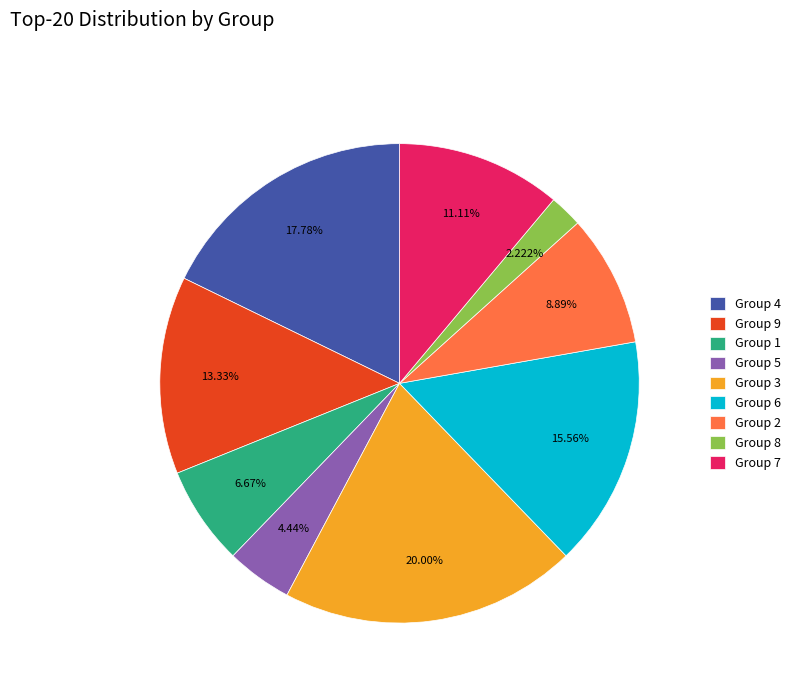

What is the ratio of the value at Group 2 to the value at Group 8?

4.0